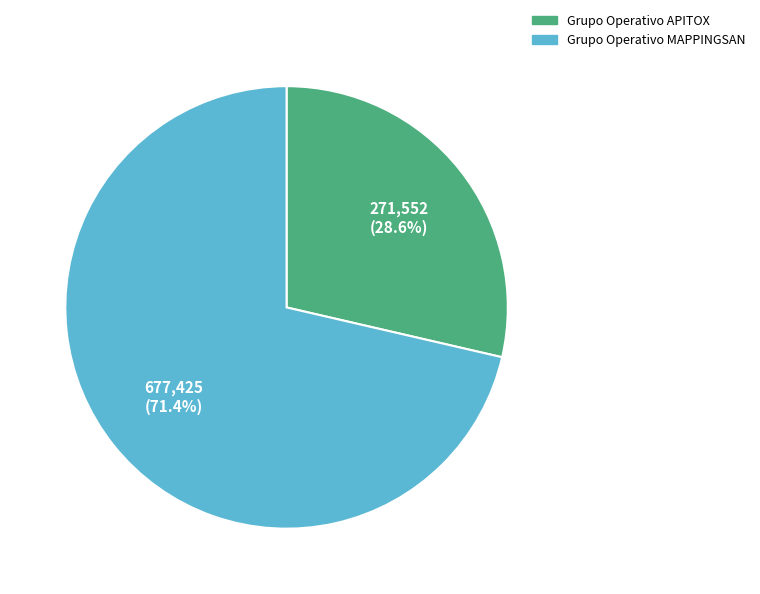

How many segments does this pie chart have?

2